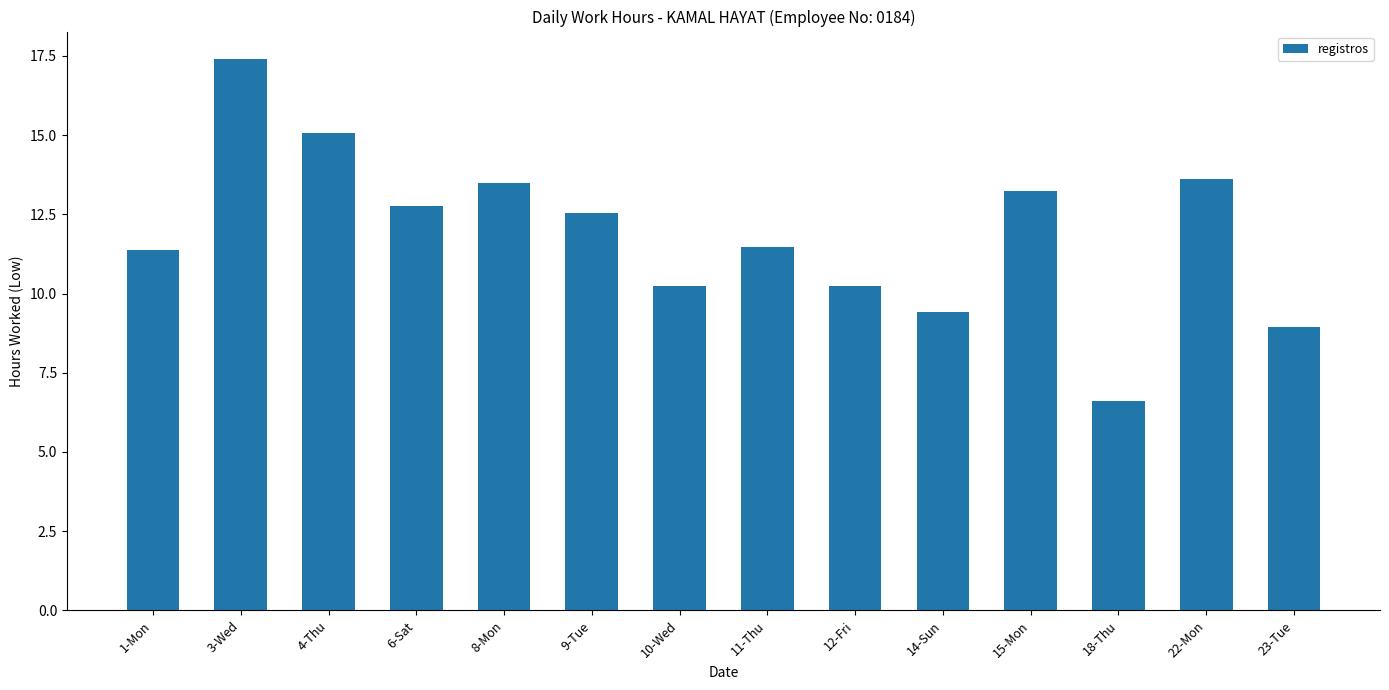

What is the change in value from 9-Tue to 12-Fri?

-2.3